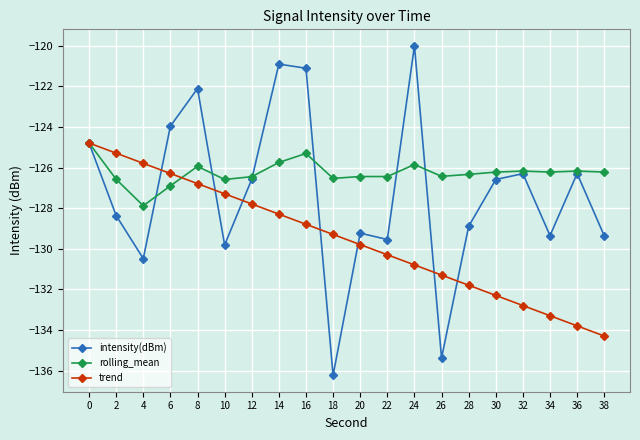

How many categories are shown in the chart?

20